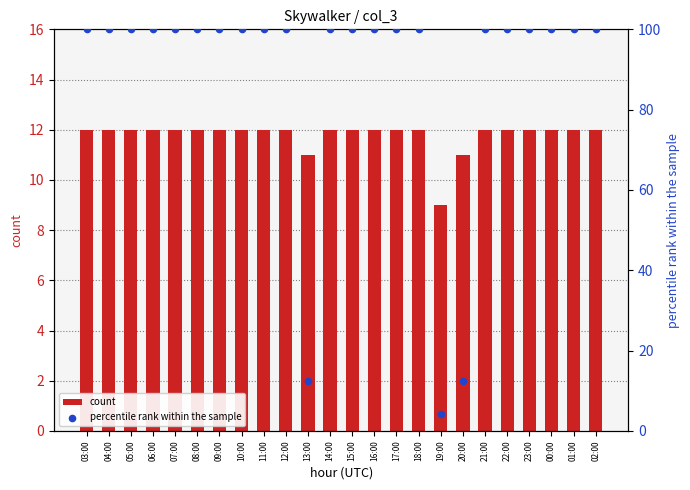

At how many categories does at least one series exceed 5?

24